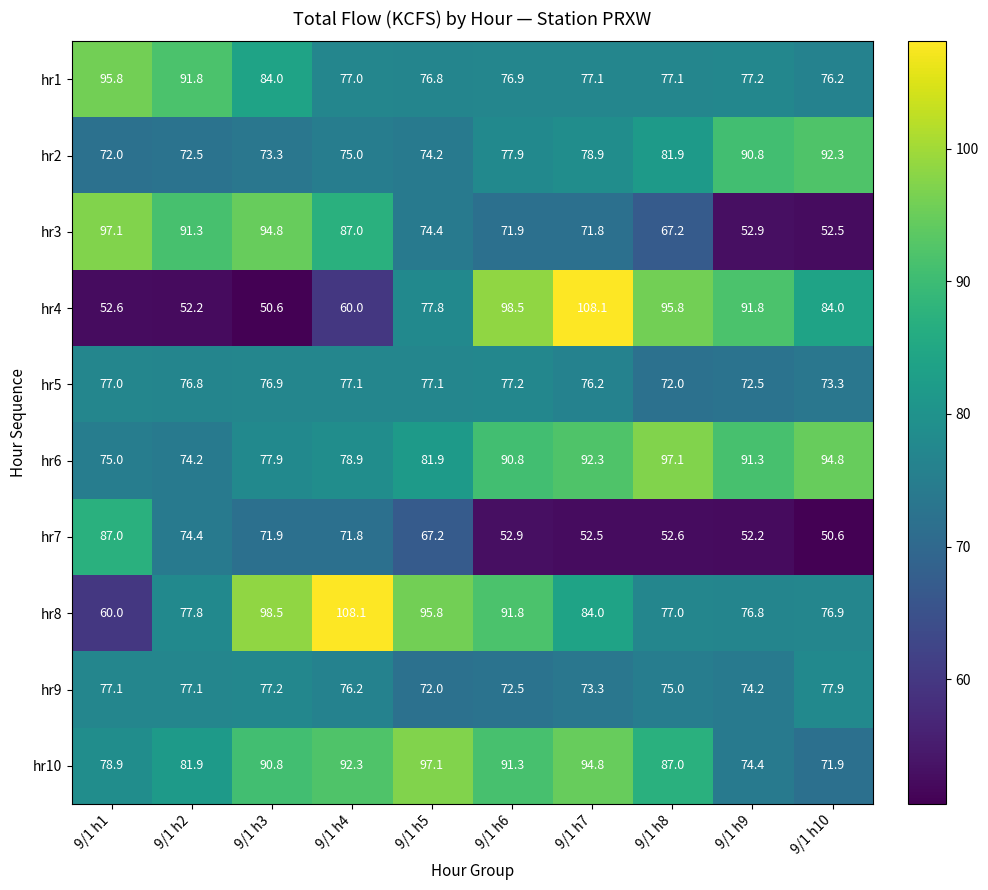

At which label is hr7 closest to 68?

9/1 h5